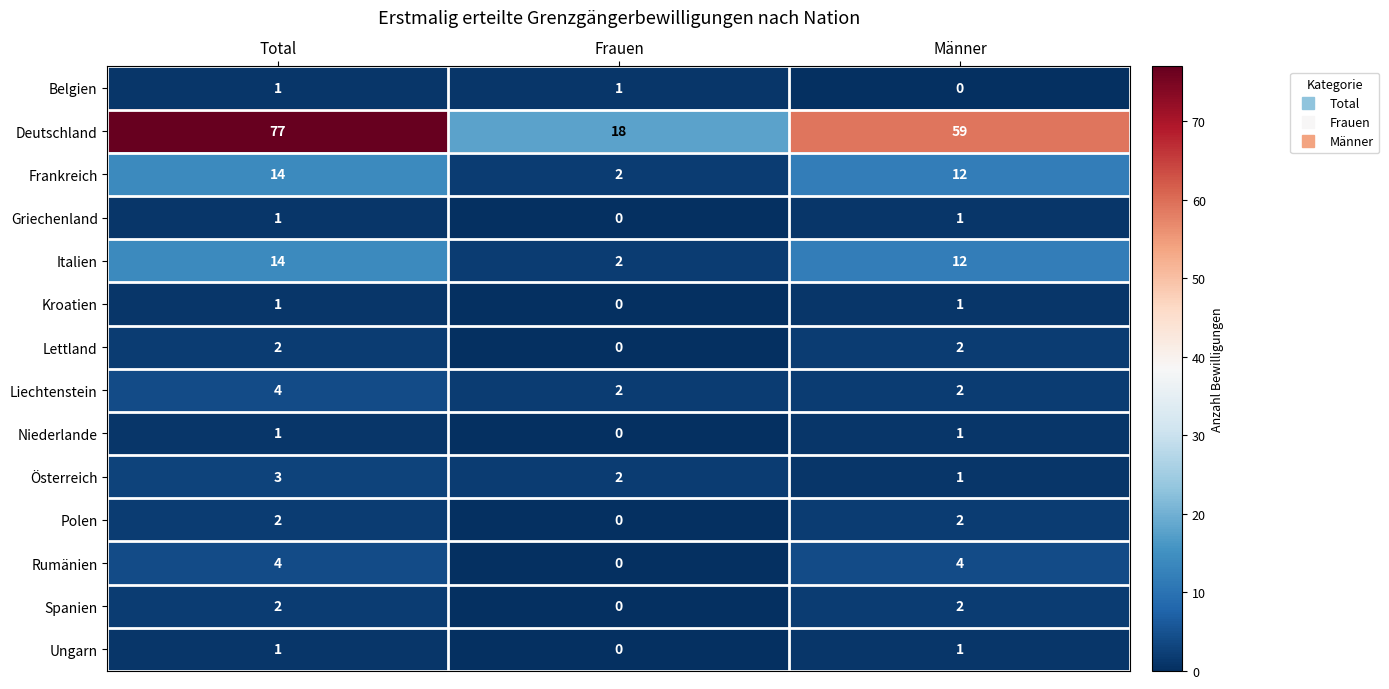

At which category is the sum across all series the highest?

Total